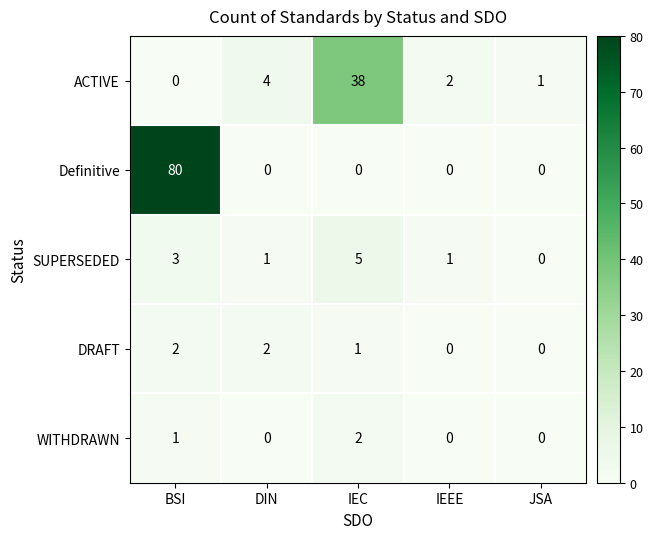

At which category is the sum across all series the highest?

BSI